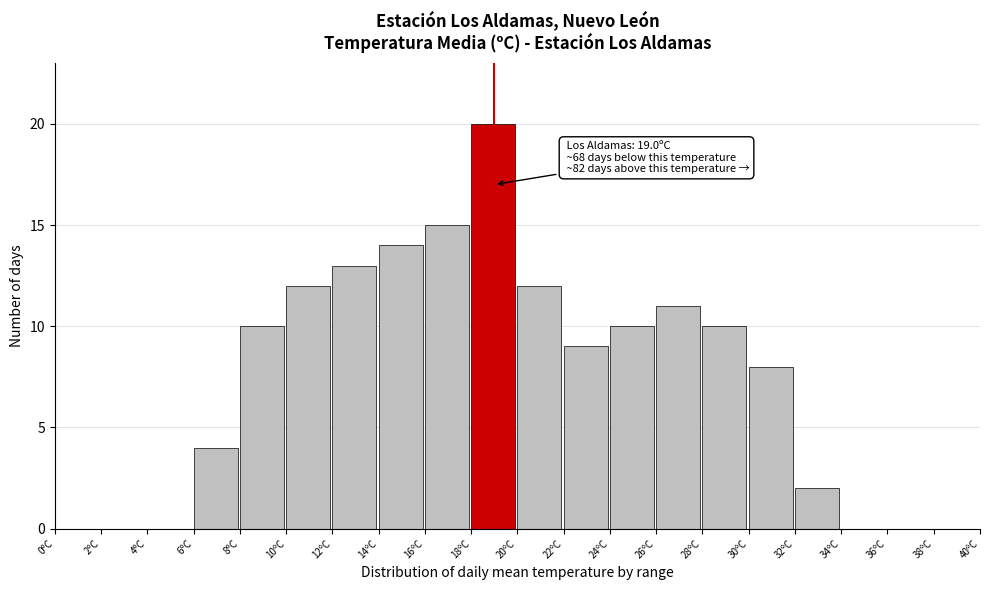

Over which range of the x-axis is the bar tallest?

18 to 20